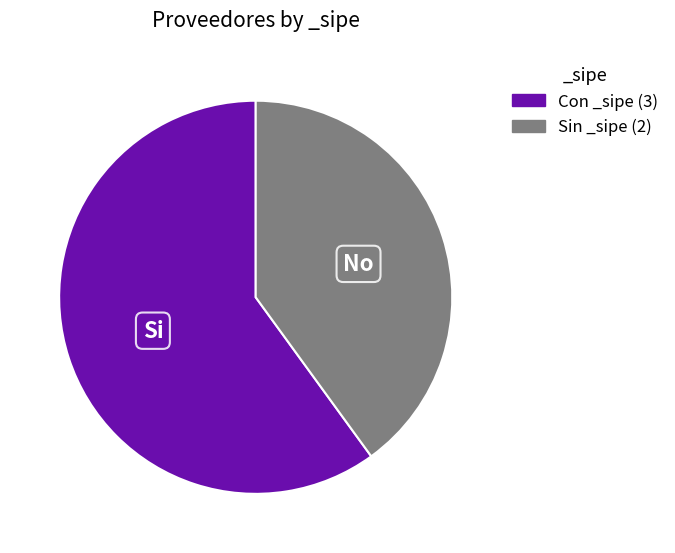

Does any single category account for the majority?

Yes